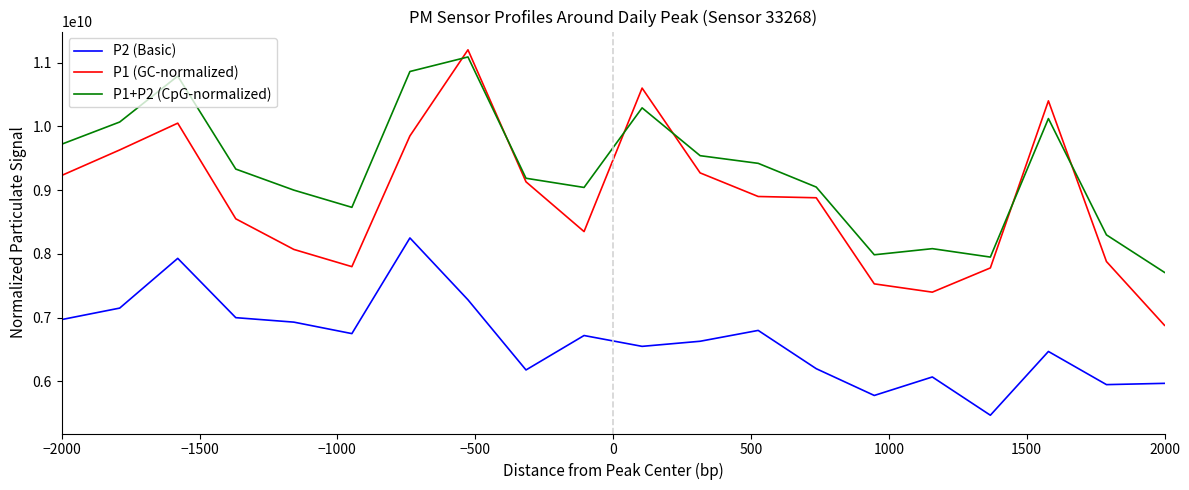

Which series has the largest total across all categories?

P1+P2 (CpG-normalized)